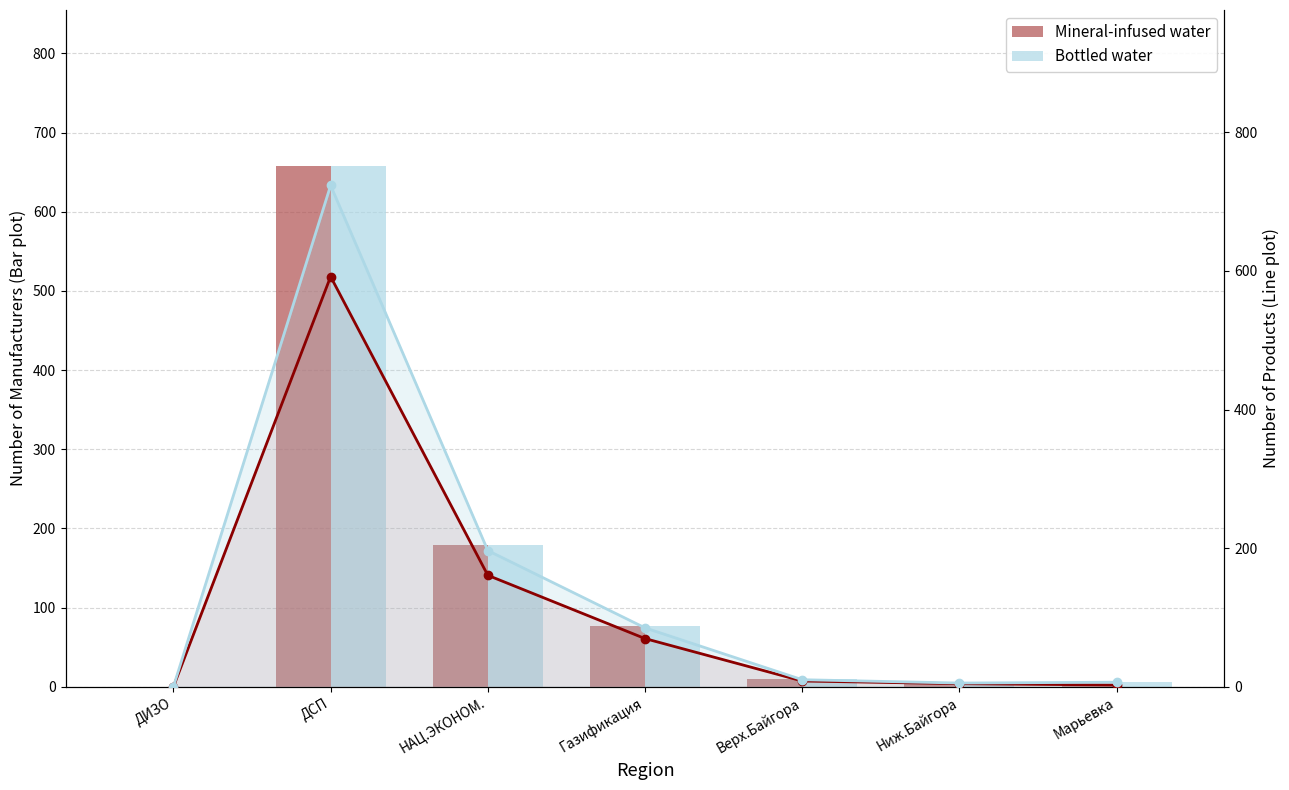

What is the difference between the maximum and second lowest values in the Bottled water series?

718.0